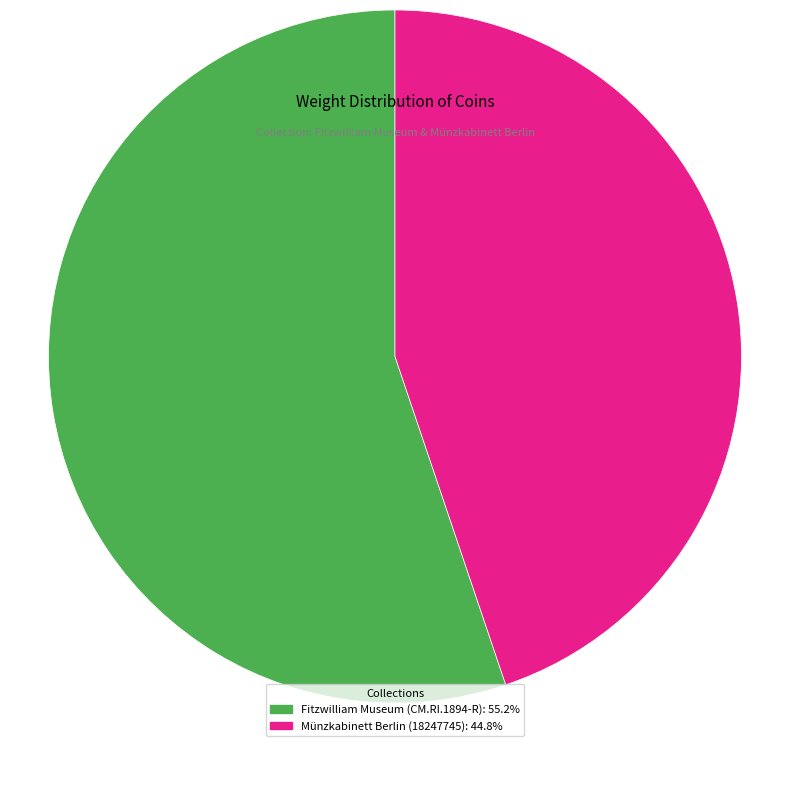

Does Fitzwilliam Museum (CM.RI.1894-R): 55.2% represent more than half of the total?

Yes